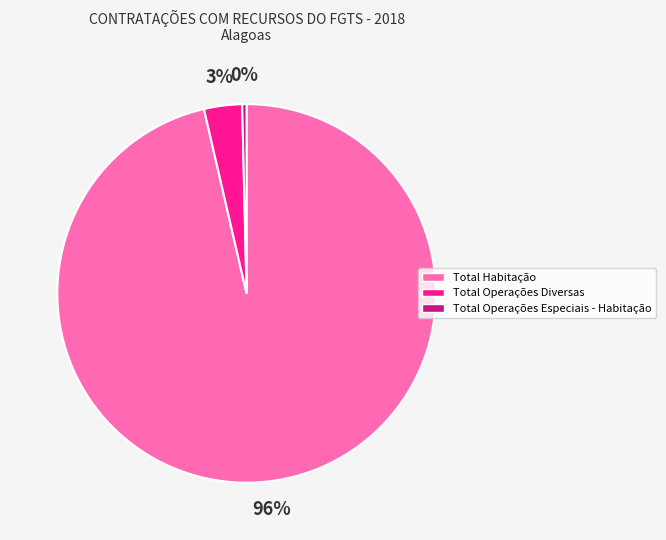

Rank the categories by value from lowest to highest.

Total Operações Especiais - Habitação, Total Operações Diversas, Total Habitação